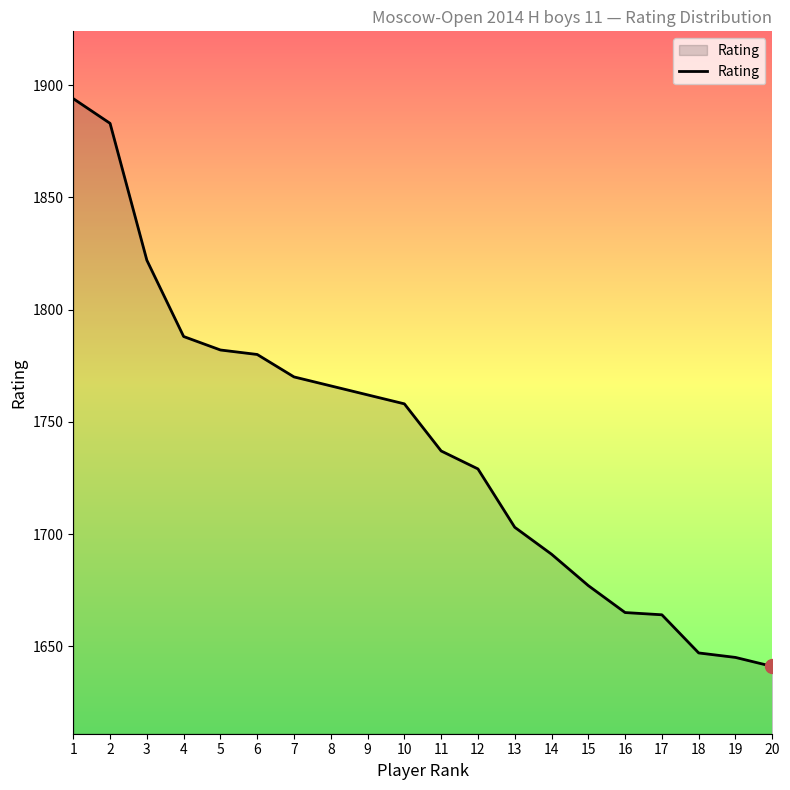

What is the change in value from 4 to 16?

-123